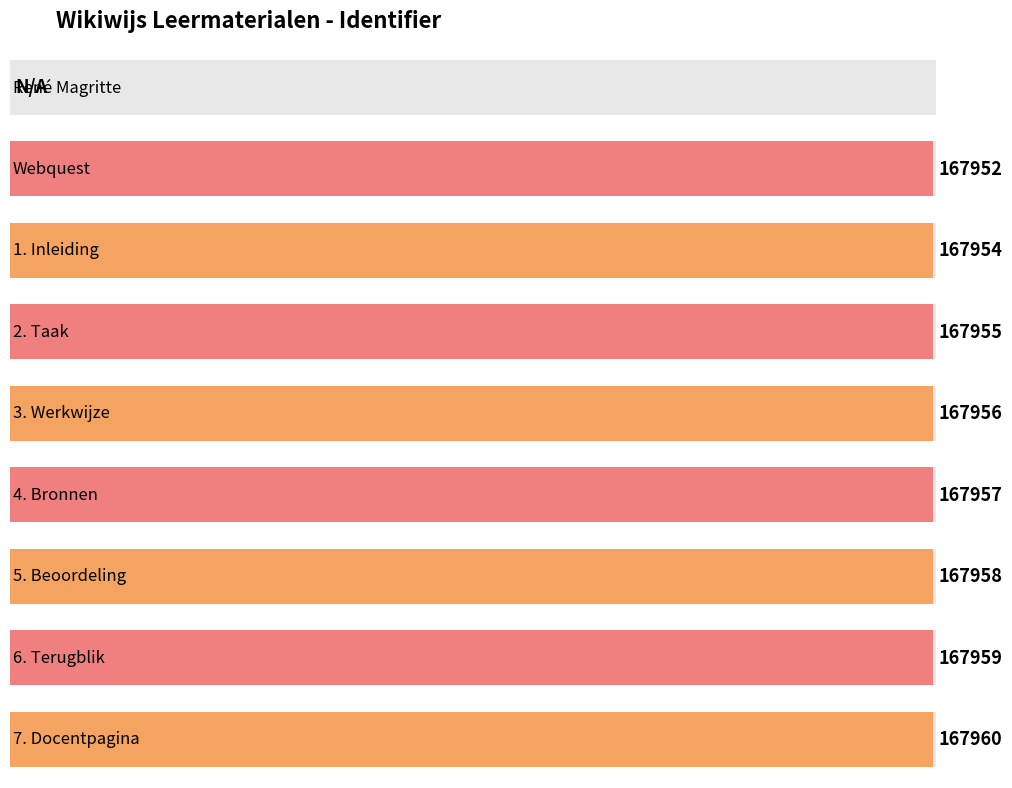

What is the change in value from 2. Taak to 3. Werkwijze?

+1